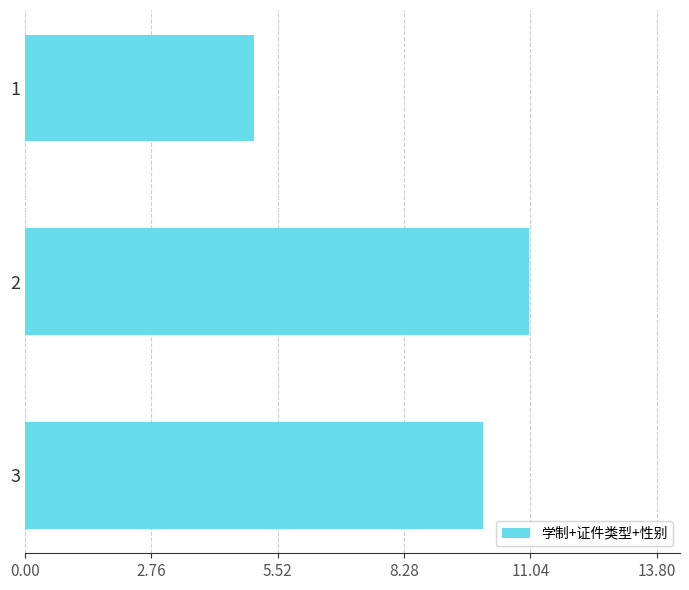

True or false: the data shows 11 at 2.

True